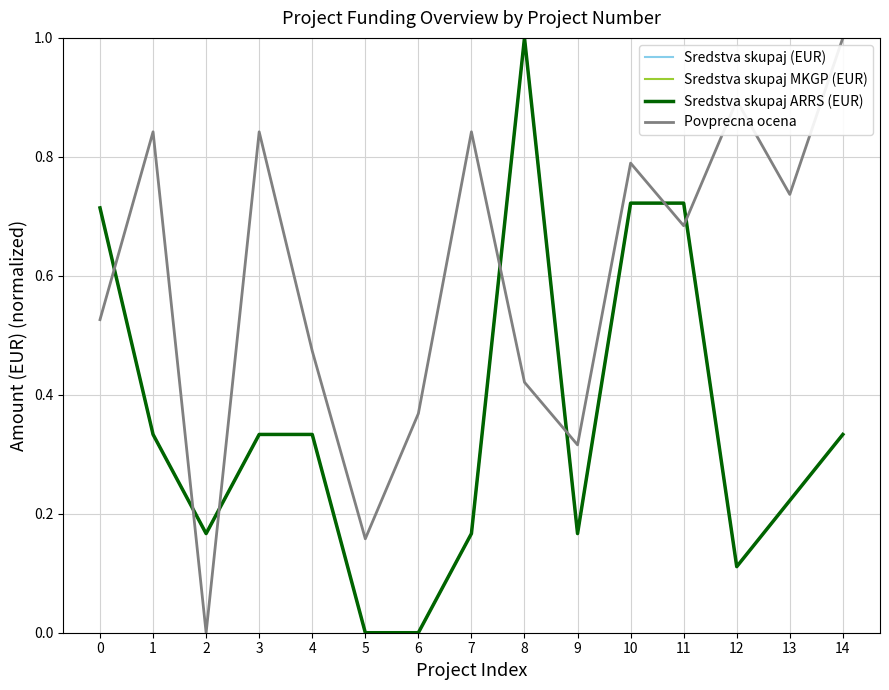

What is the difference between the maximum and second lowest values in the Sredstva skupaj ARRS (EUR) series?

1.0